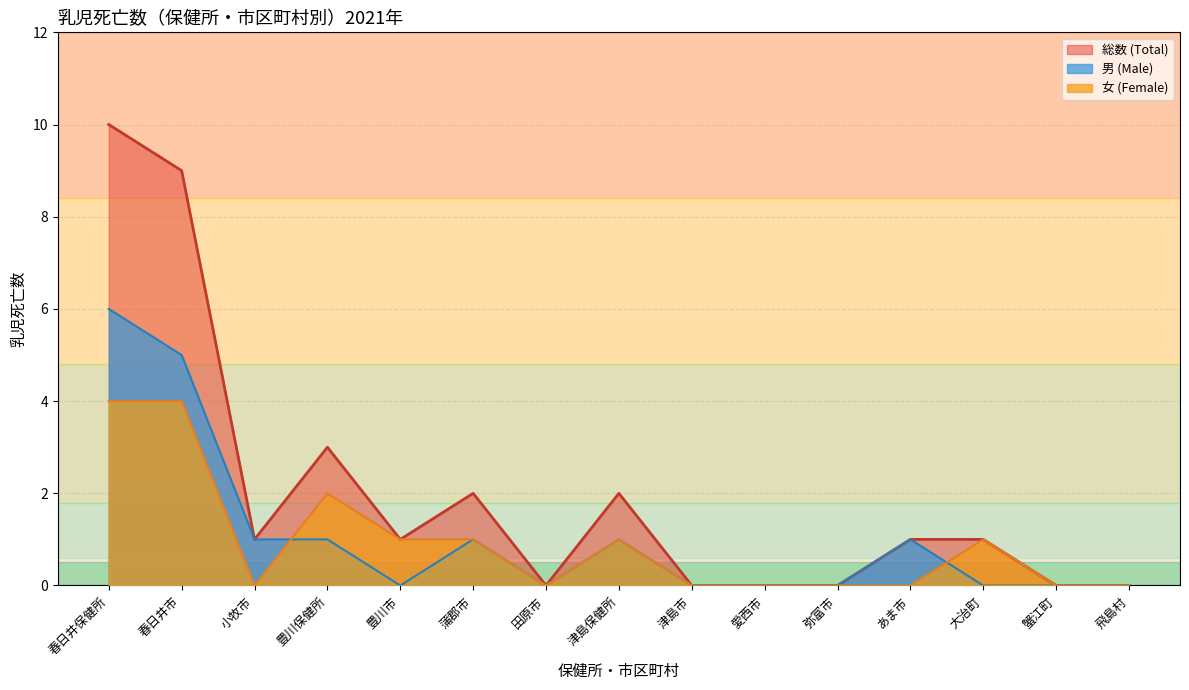

Which category has the highest value across all series?

春日井保健所